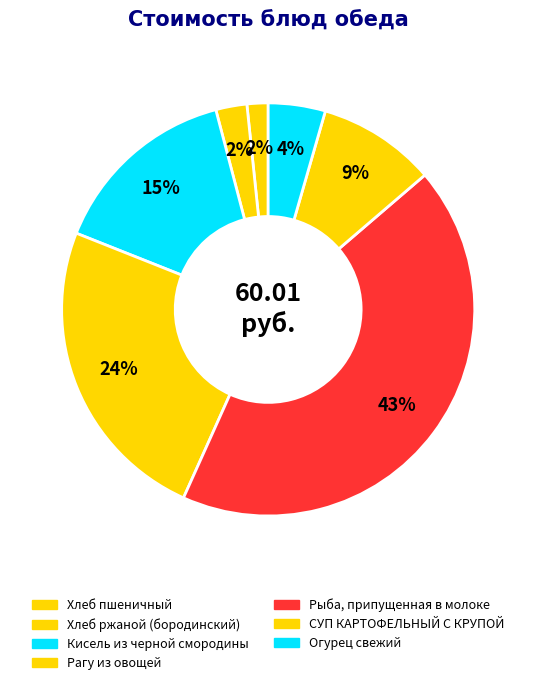

What percentage is the Рагу из овощей slice, to the nearest percent?

24%